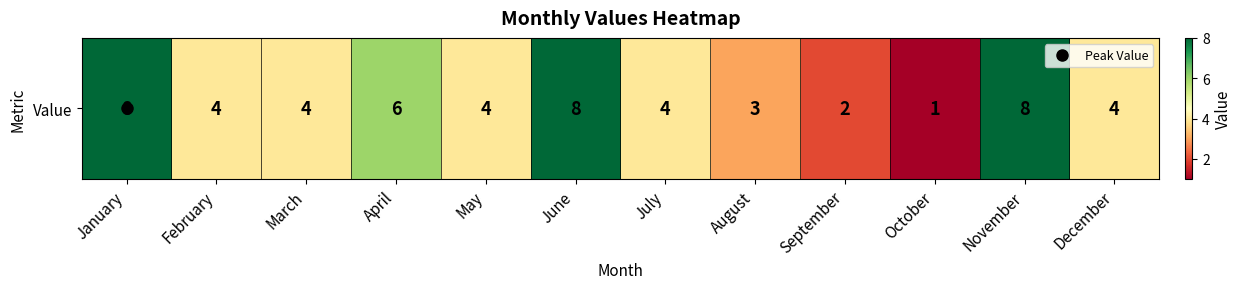

How many values are between 4 and 8?

9